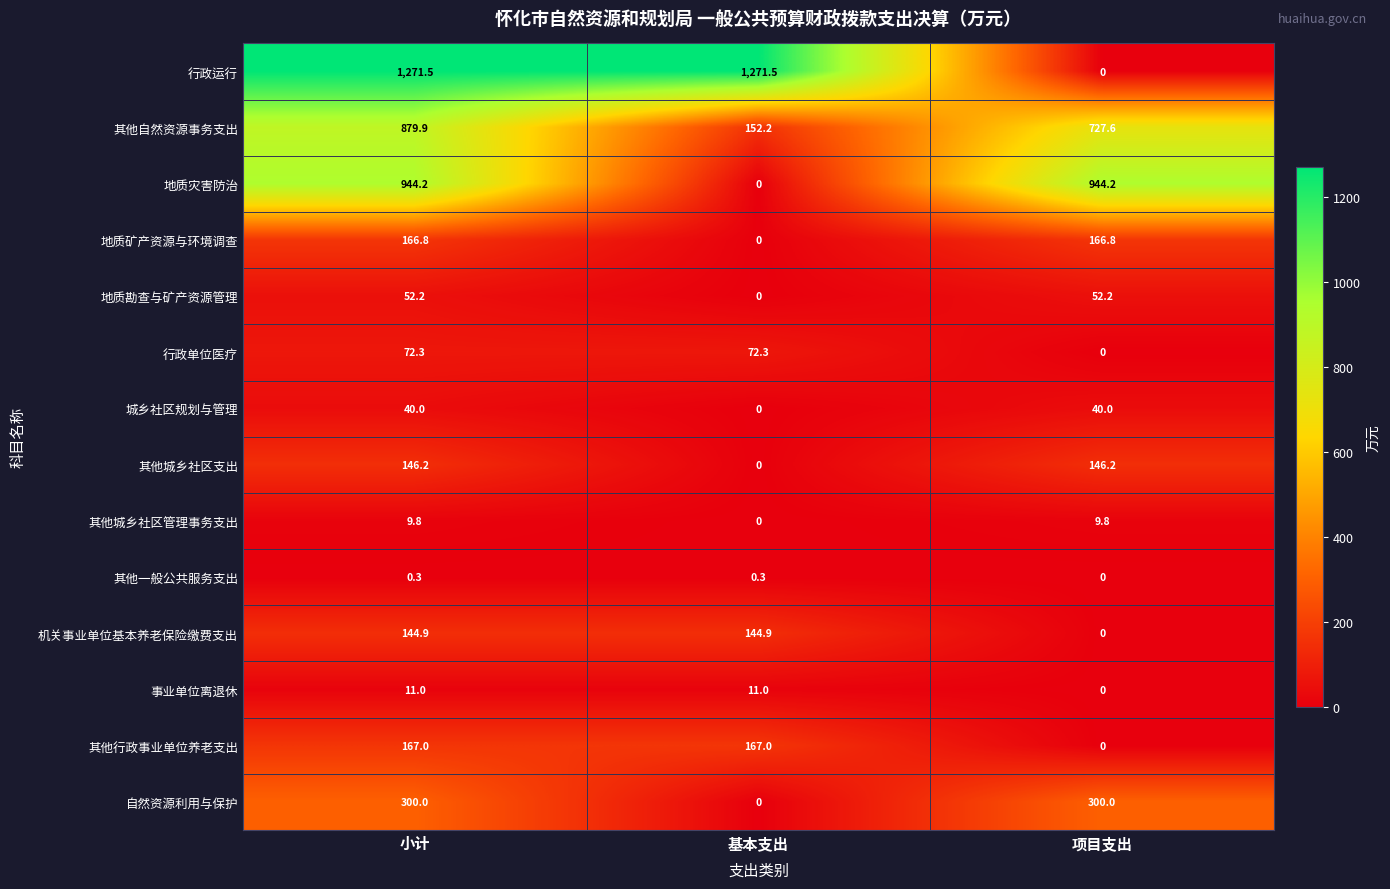

Count the 其他一般公共服务支出 values in the range 0 to 1.

3